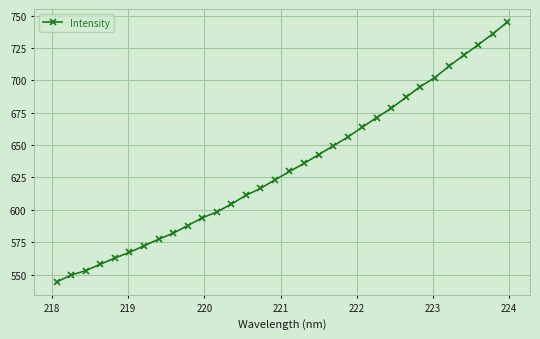

What is the average value?

632.9